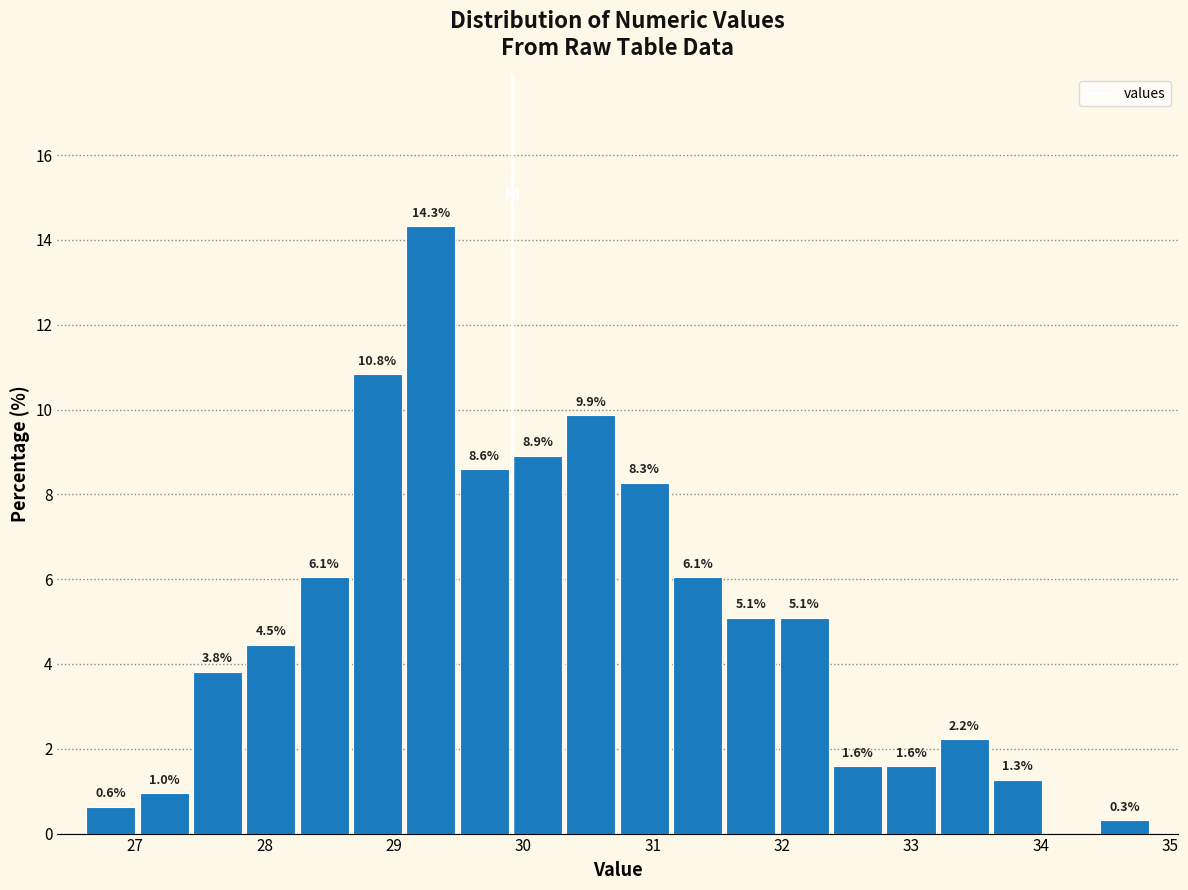

Which range on the x-axis has the tallest bar?

29.1 to 29.5